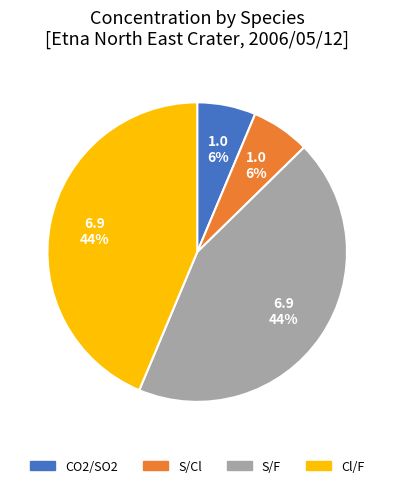

To the nearest percent, what is the average slice percentage?

25%